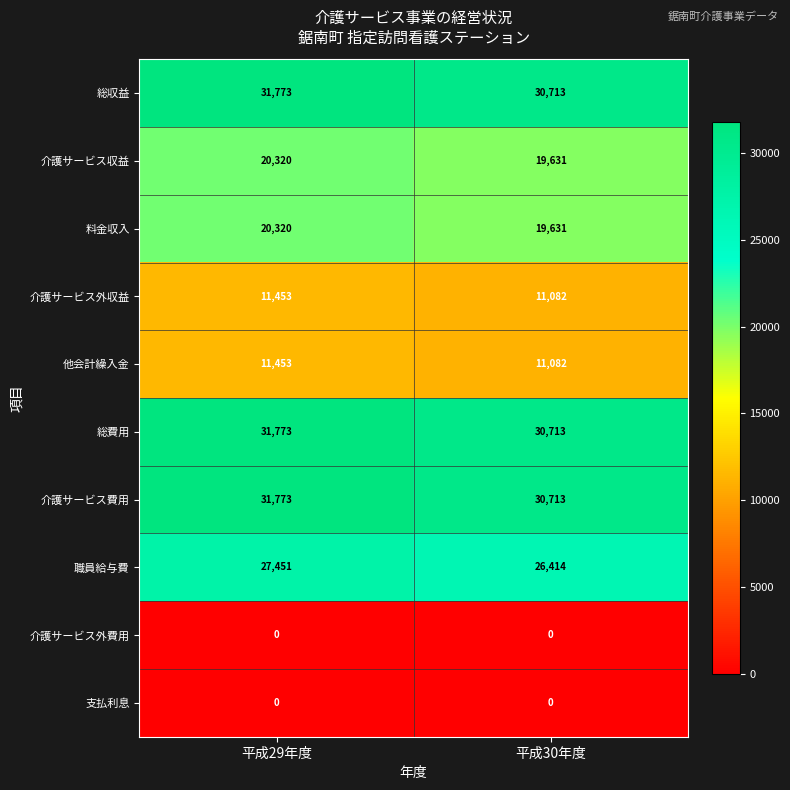

List the labels in order of 総費用 value, largest first.

平成29年度, 平成30年度